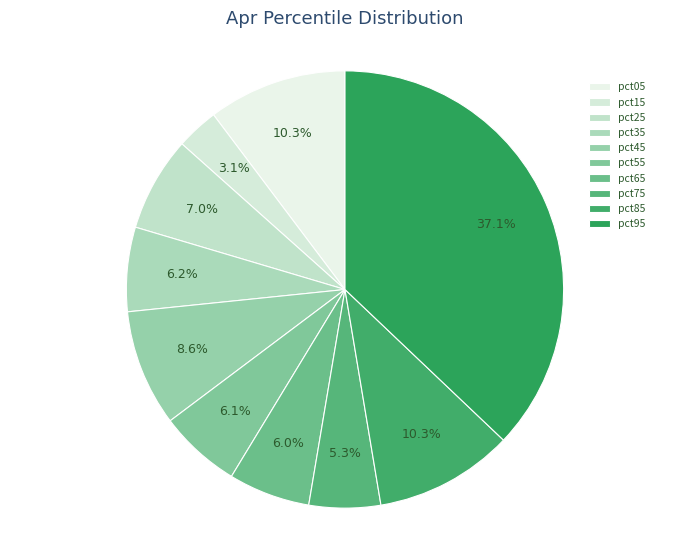

Rank the categories by value from highest to lowest.

pct95, pct85, pct05, pct45, pct25, pct35, pct55, pct65, pct75, pct15